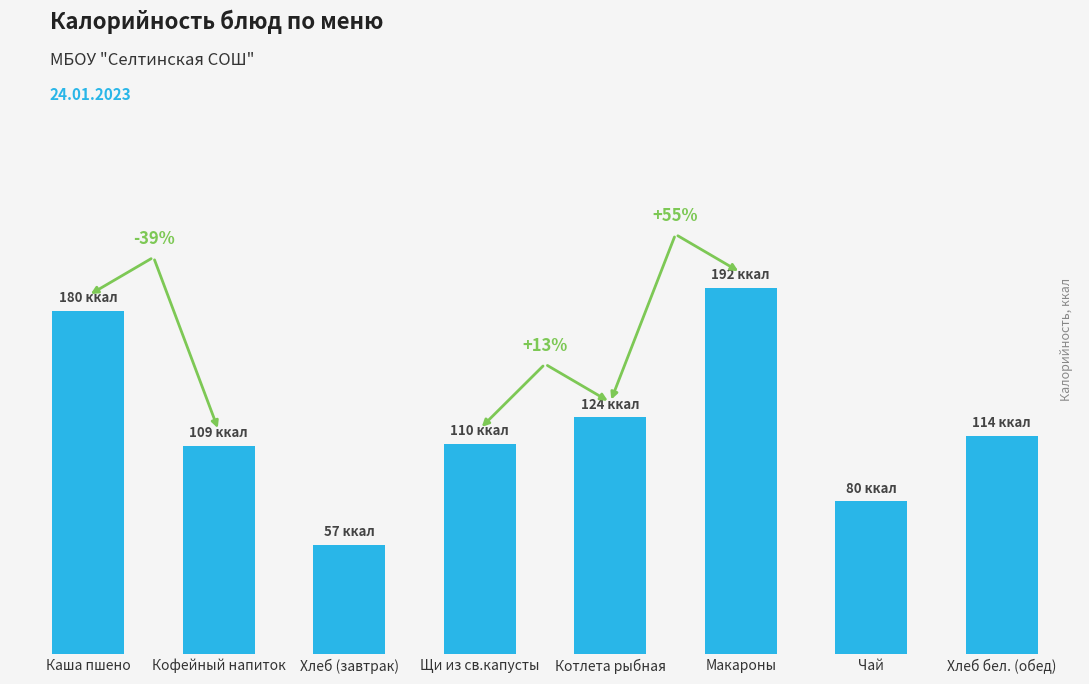

List the labels in order of value, smallest first.

Хлеб (завтрак), Чай, Кофейный напиток, Щи из св.капусты, Хлеб бел. (обед), Котлета рыбная, Каша пшено, Макароны